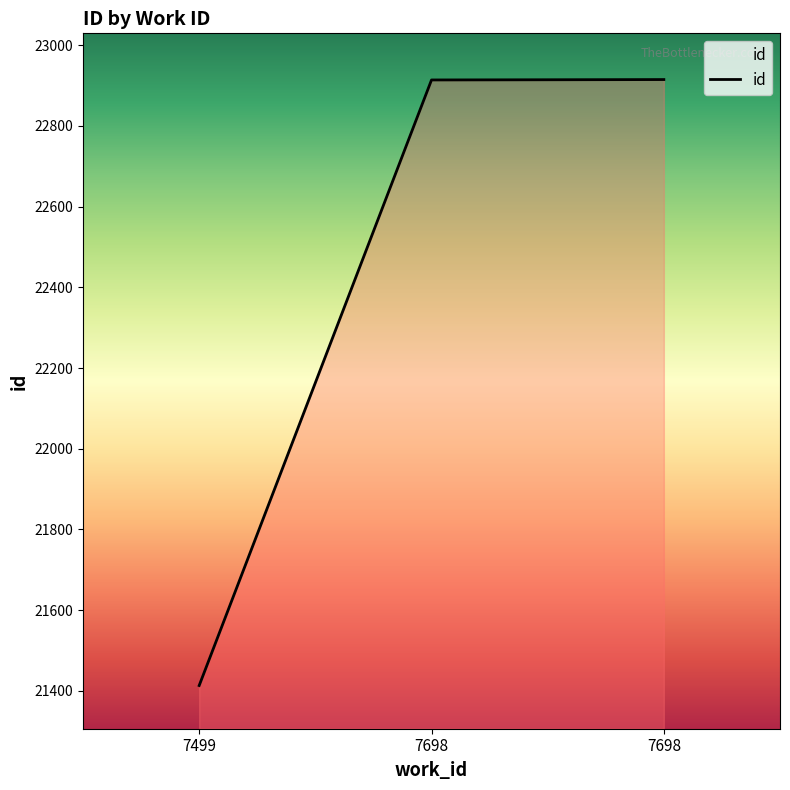

Reading left to right, extract all data points from this chart.

21413	22914	22915